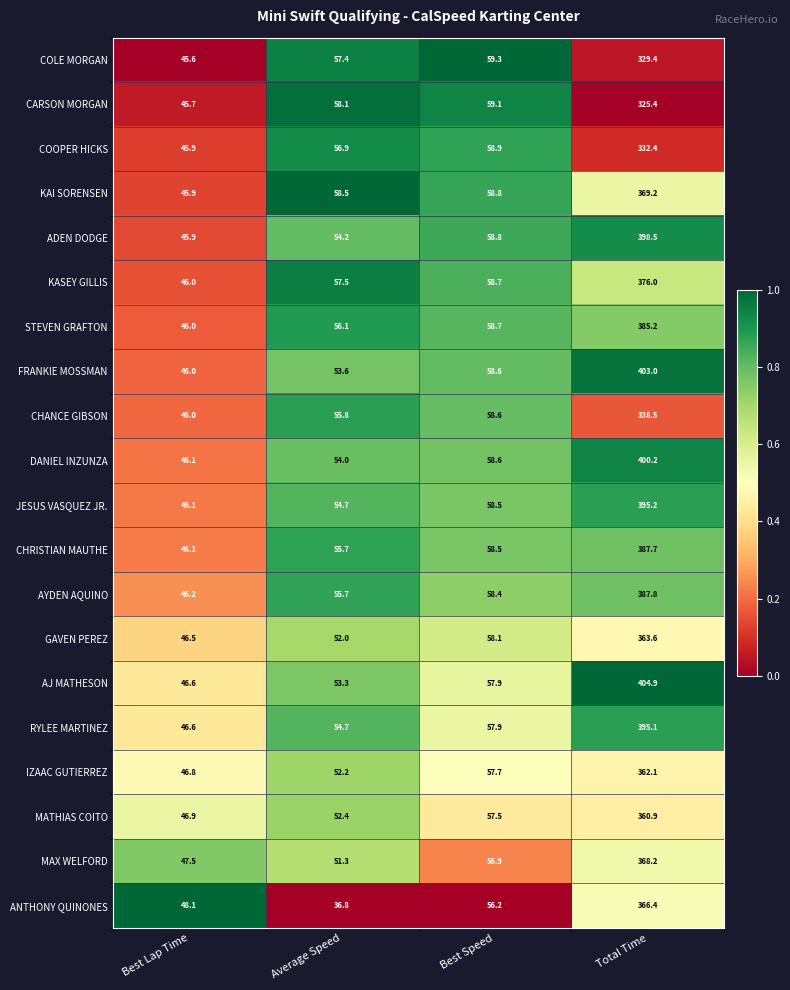

Between Average Speed and Best Speed, which series saw the biggest shift?

ANTHONY QUINONES